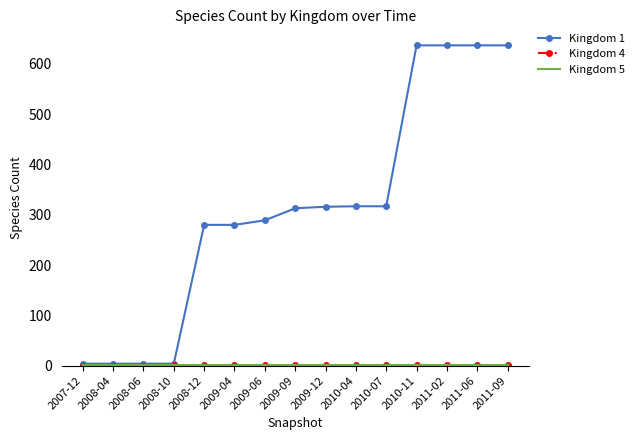

The value of Kingdom 1 at 2011-06 is 637. True or false?

True